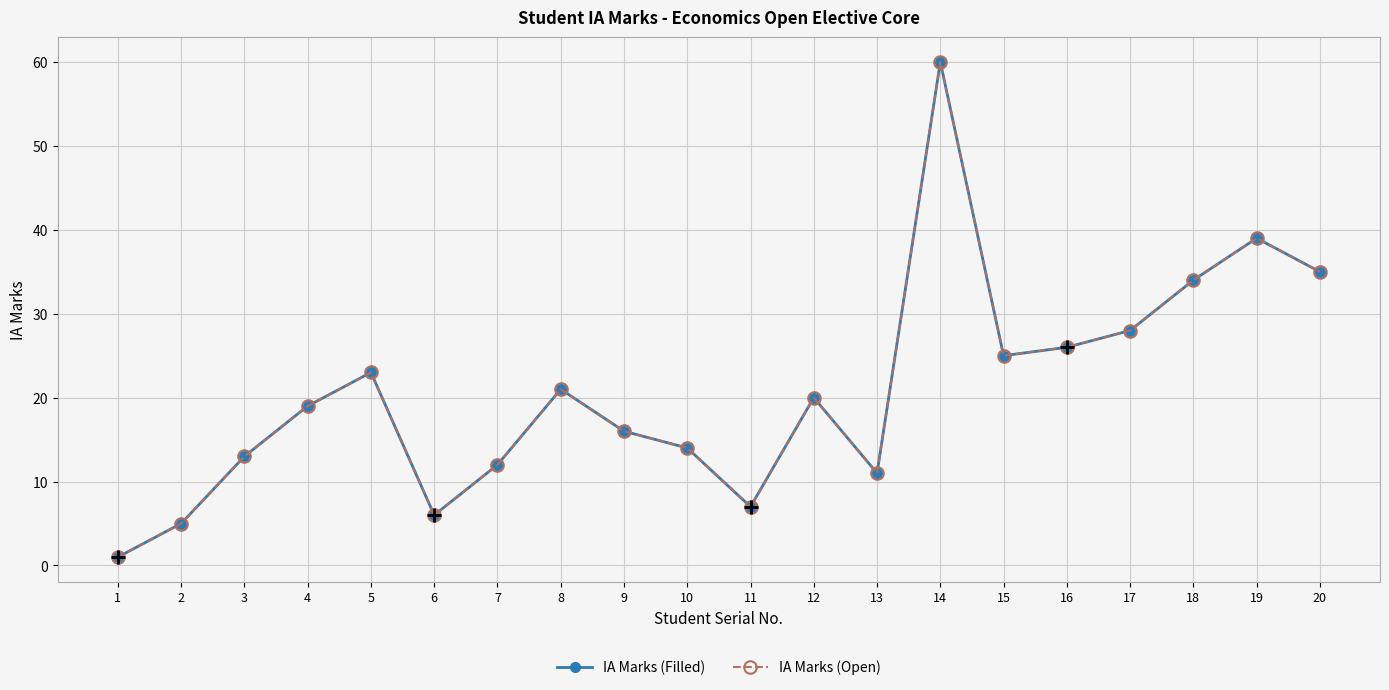

Where is the first local minimum for IA Marks (Open)?

6